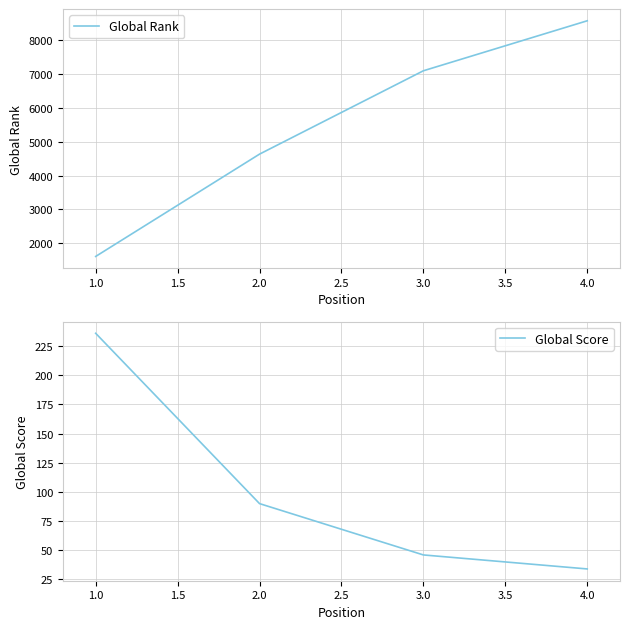

True or false: Global Rank and Global Score intersect in this chart.

False